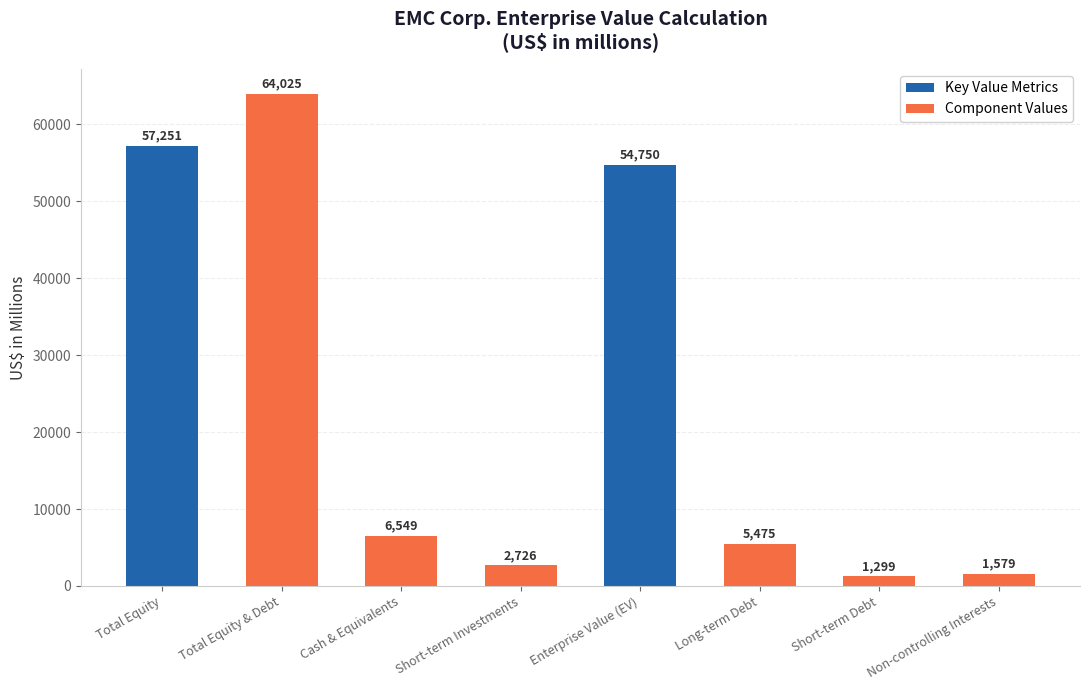

What is the smallest value displayed?

1299